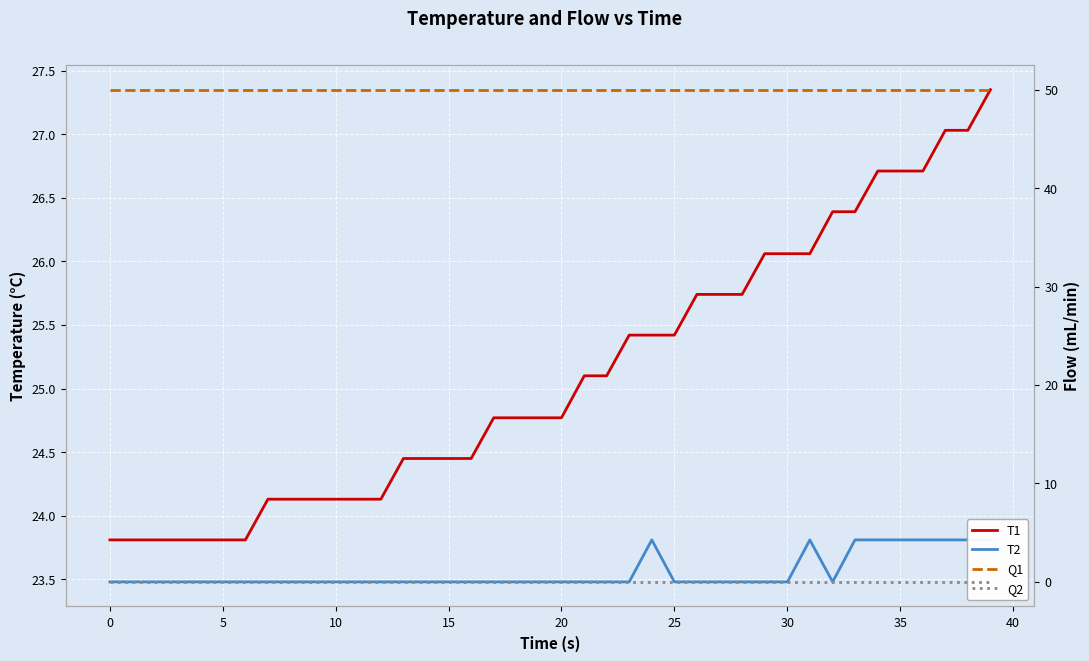

True or false: Q1 has more than 0 interior local peaks.

False